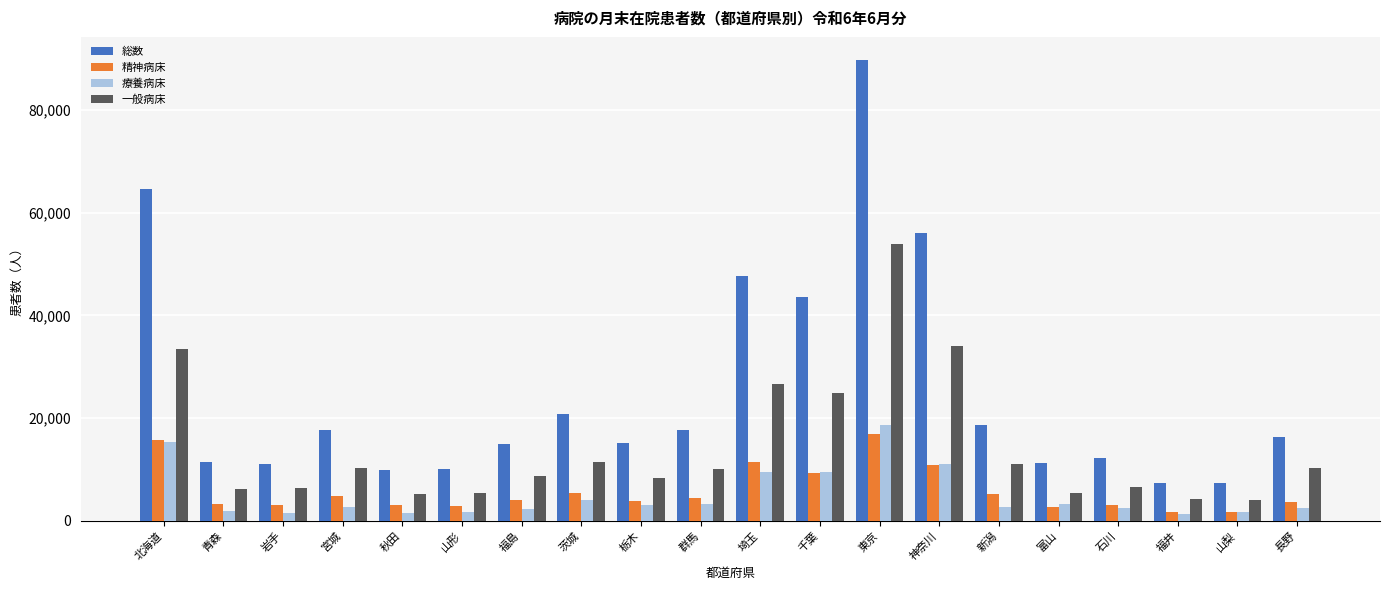

Where is 一般病床 nearest to the value 28969?

埼玉